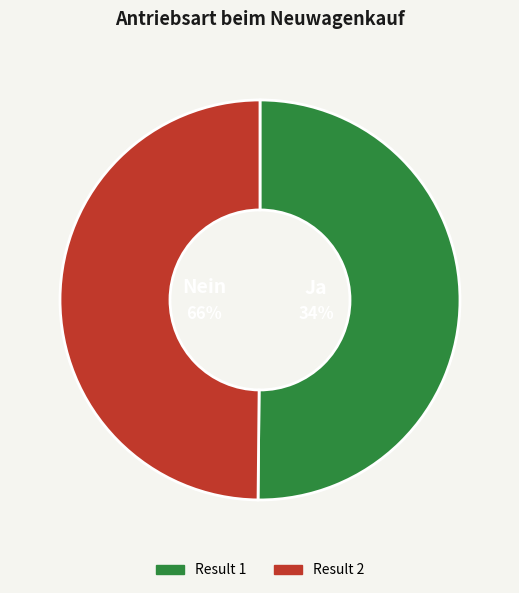

What is the change in value from Result 1 to Result 2?

-13318783